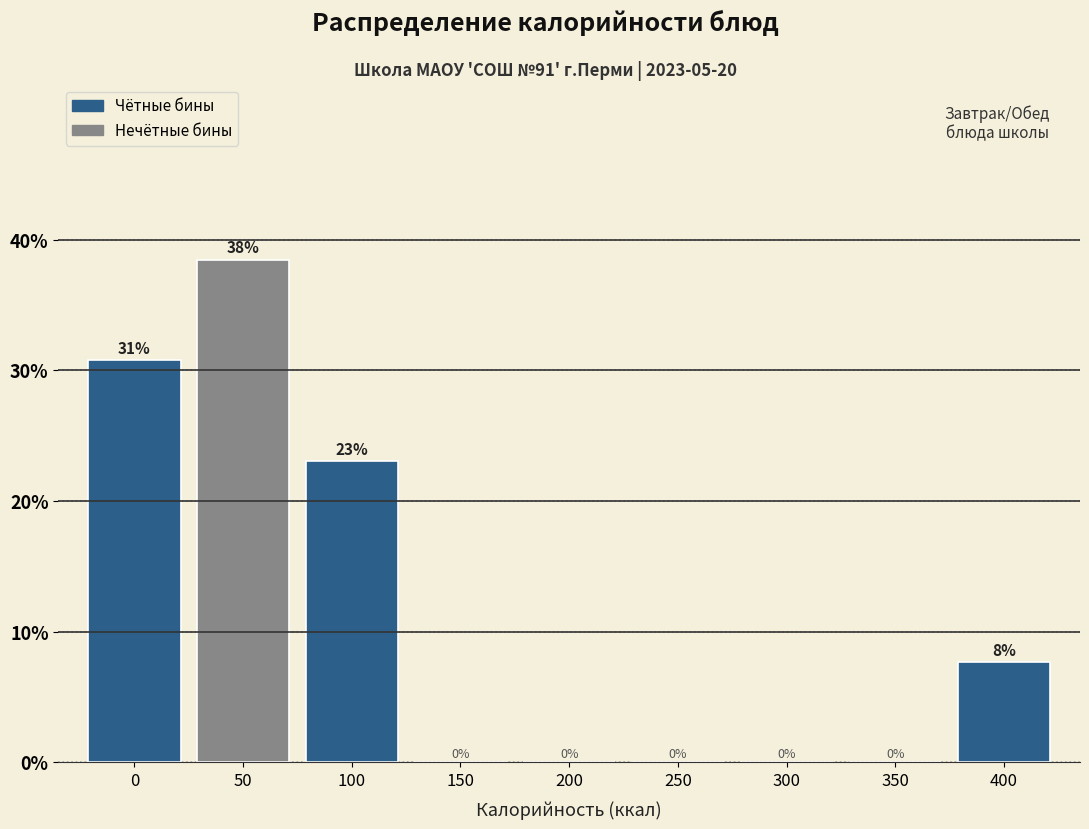

The value at 0 is 51.1. True or false?

False